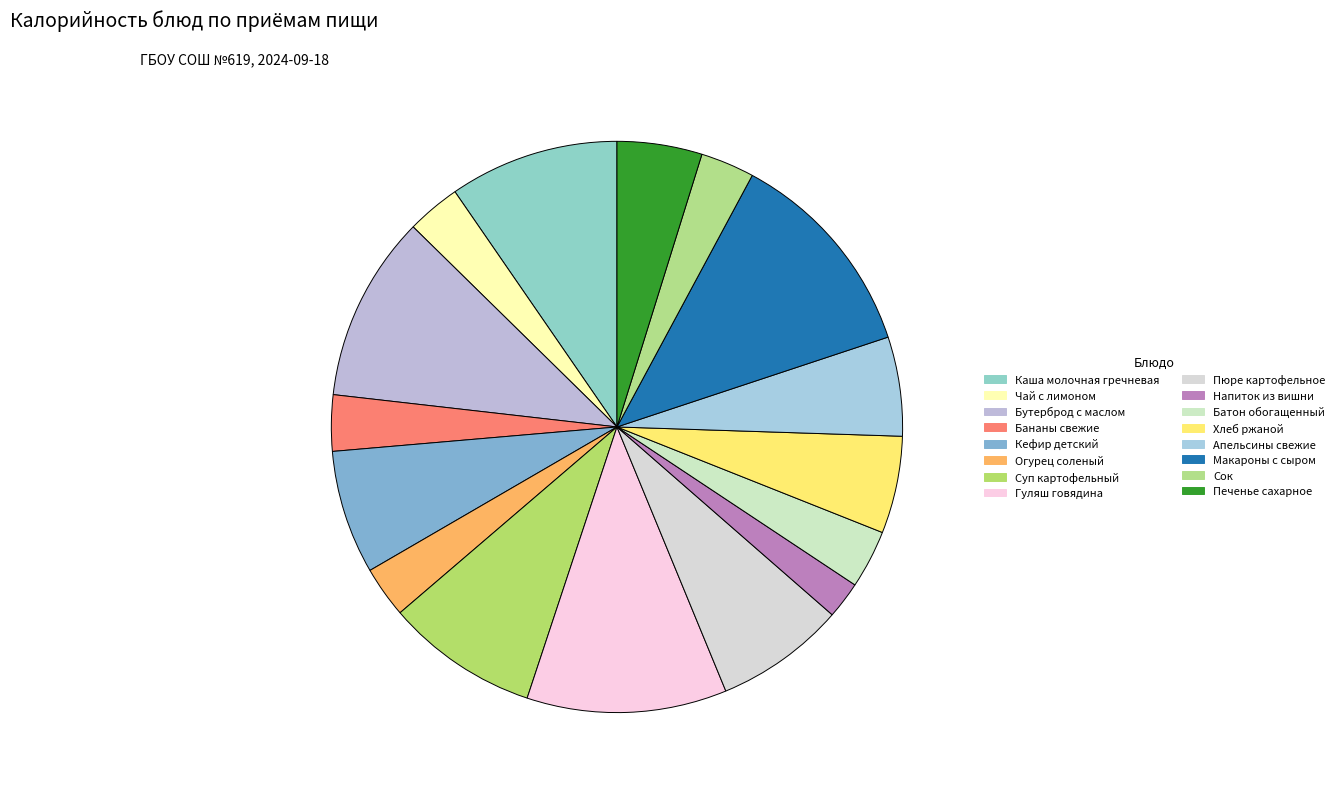

Count the number of slices in the pie.

16